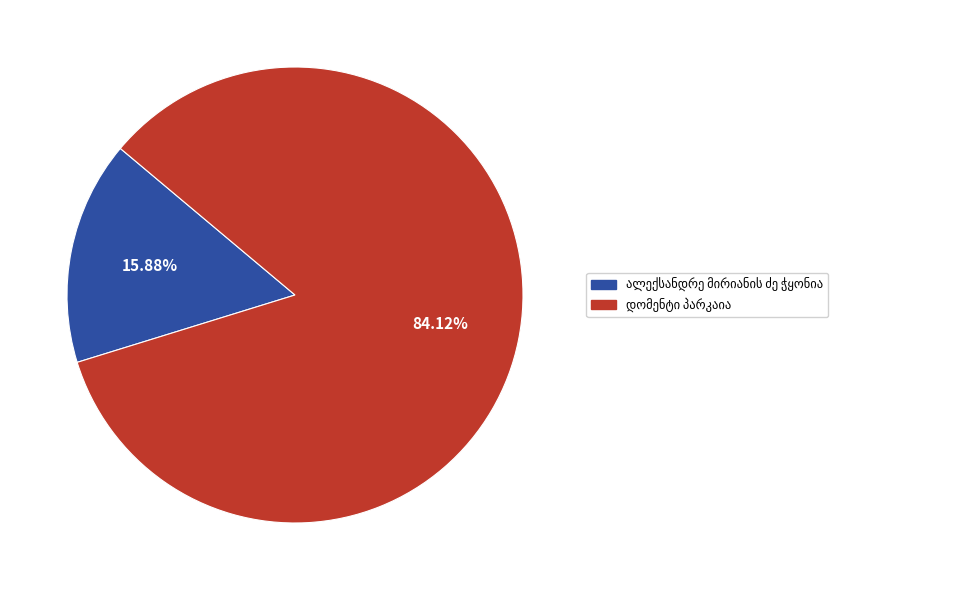

Is there a majority slice in this chart?

Yes